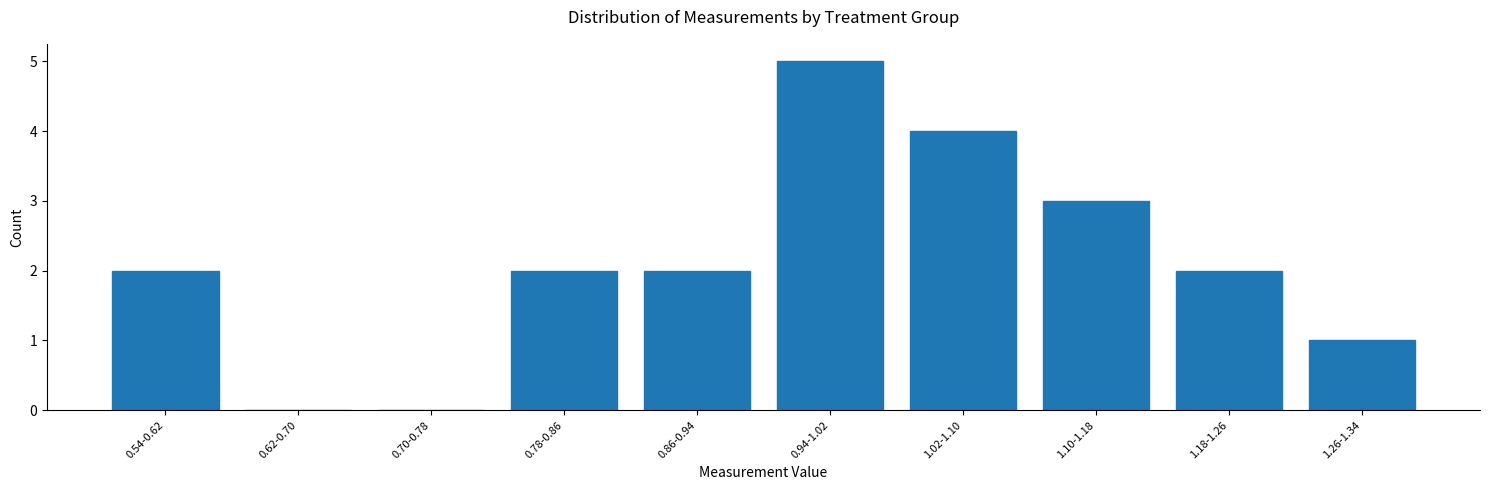

Reading right to left, list all the values displayed in this chart.

1.26-1.34=1	1.18-1.26=2	1.10-1.18=3	1.02-1.10=4	0.94-1.02=5	0.86-0.94=2	0.78-0.86=2	0.70-0.78=0	0.62-0.70=0	0.54-0.62=2